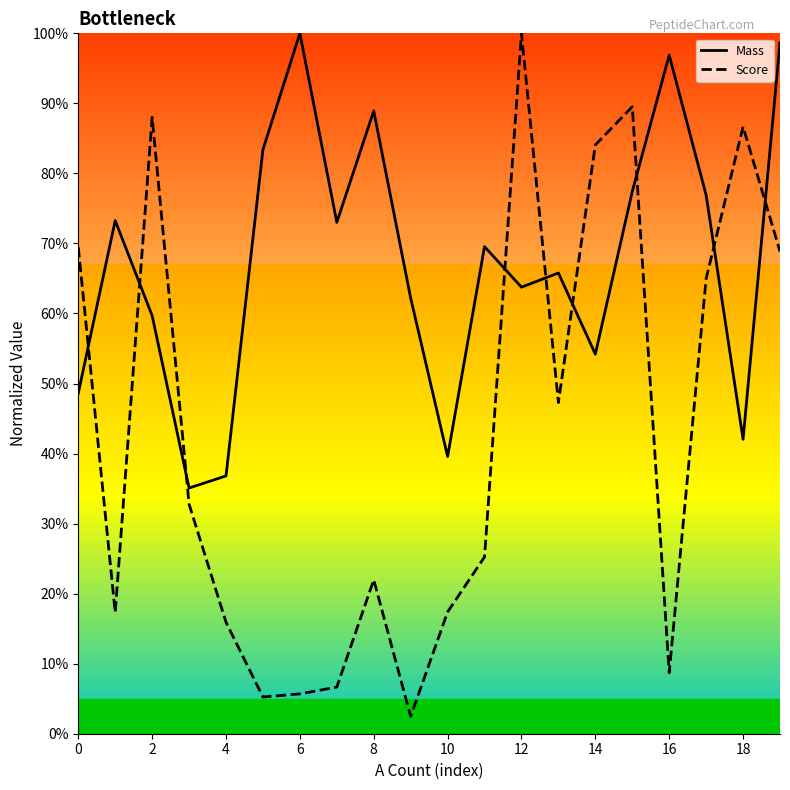

What is the difference between the maximum and second lowest values in the Mass series?

0.6